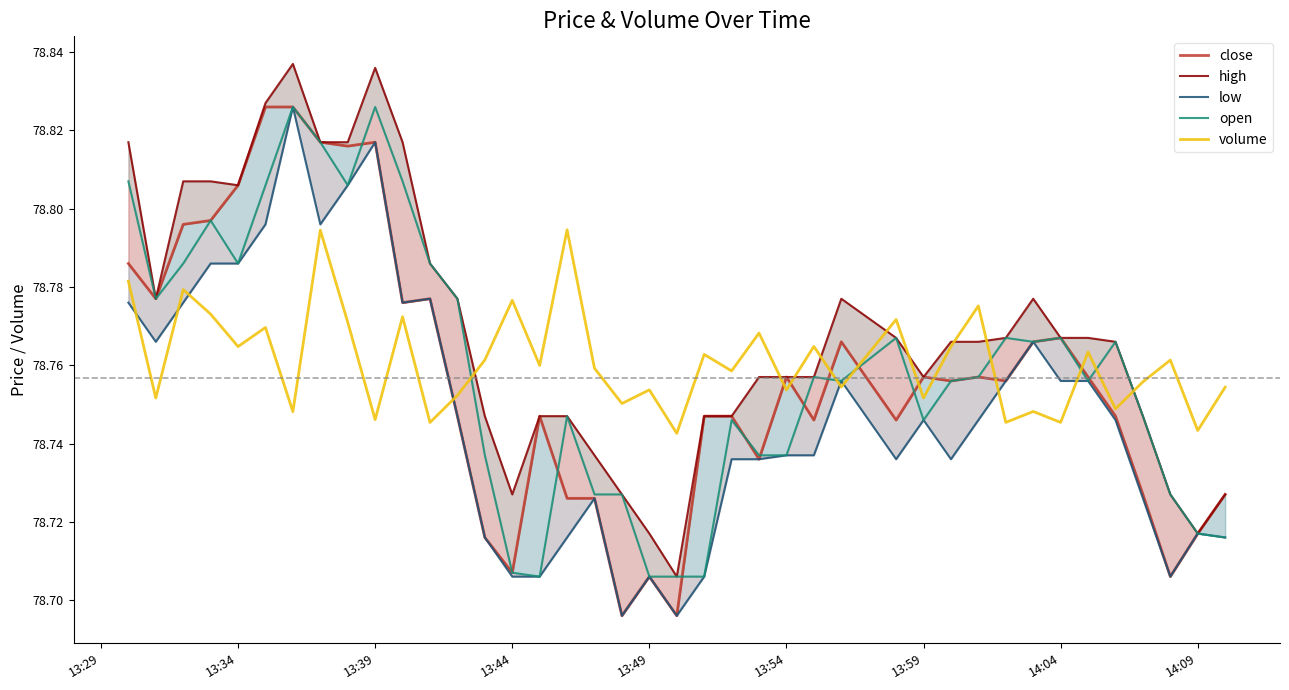

True or false: low and high cross at least once.

False